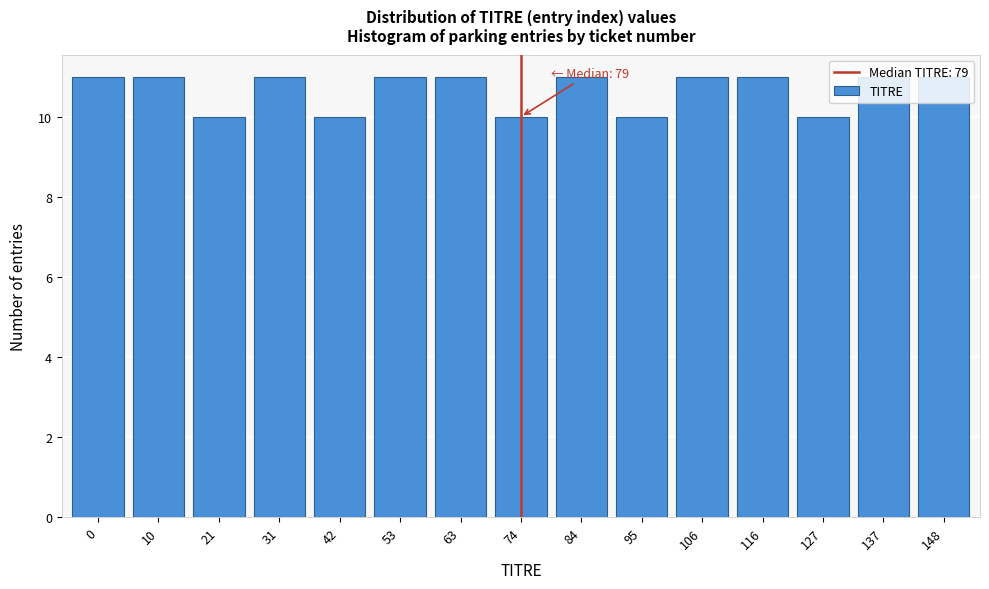

What is the smallest value displayed?

10